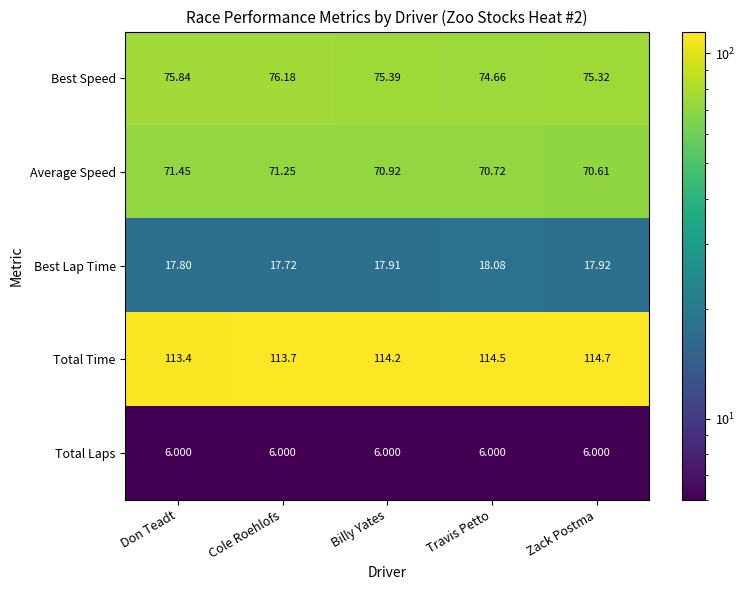

At which category is the sum across all series the highest?

Cole Roehlofs